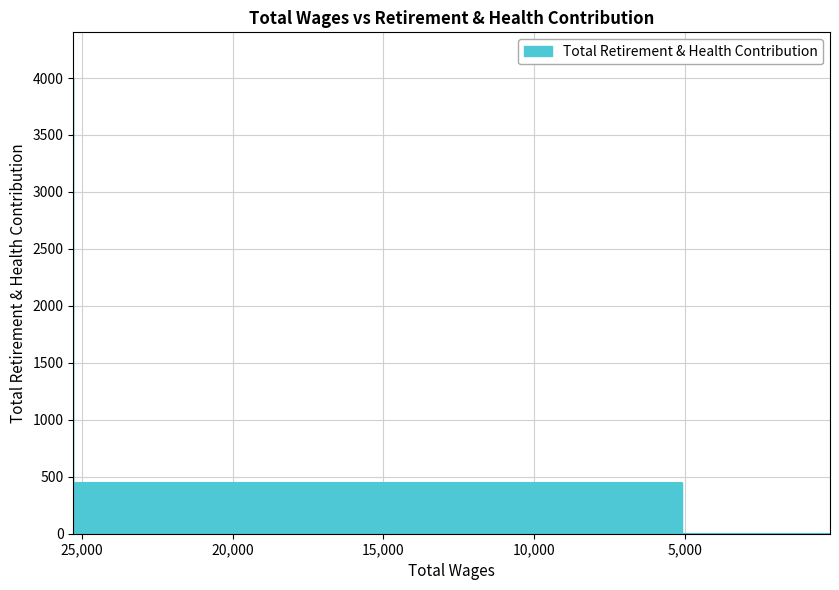

Between 577.0 and 662.0, which is larger?

577.0